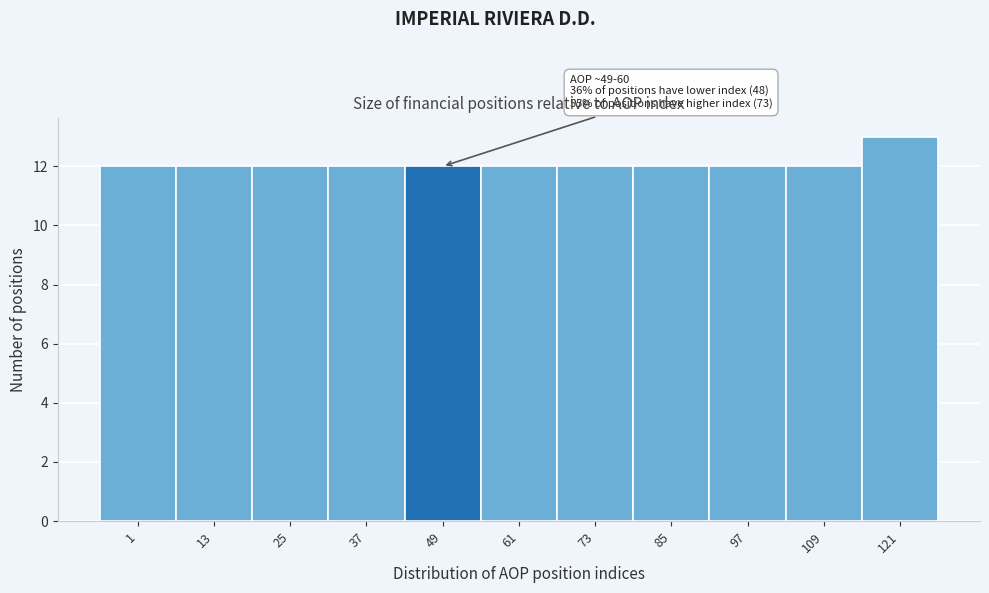

Reading left to right, list all the values displayed in this chart.

12	12	12	12	12	12	12	12	12	12	13